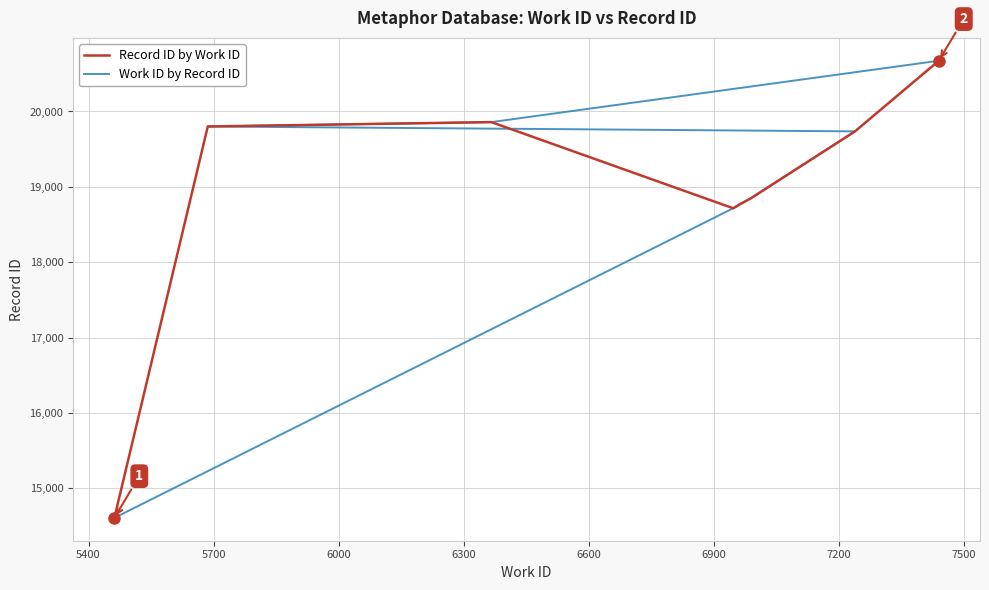

How many intersections are there between Work ID by Record ID and Record ID by Work ID?

1